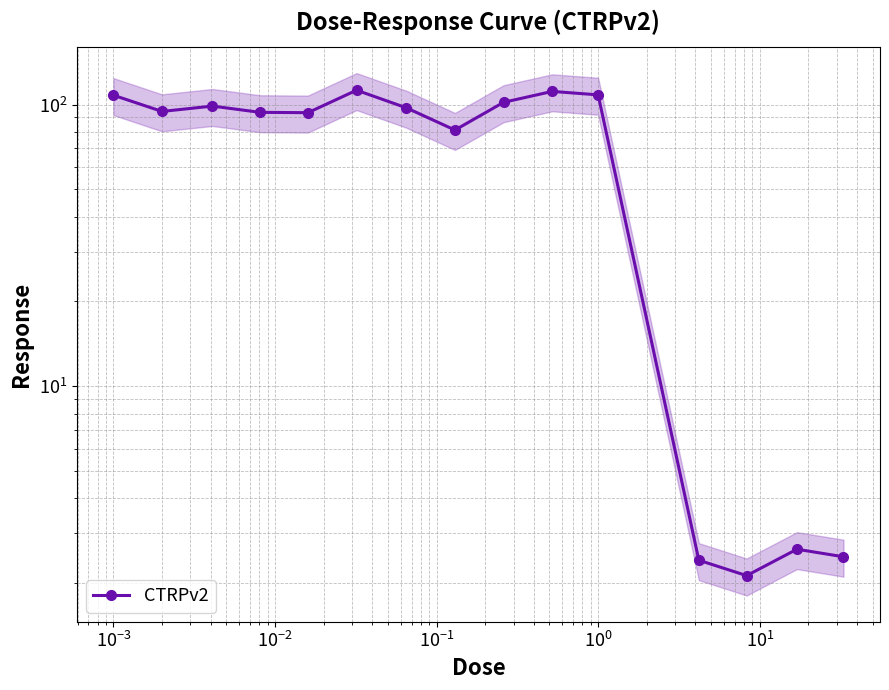

How many interior local valleys (lower than both neighbors) does the data have?

4